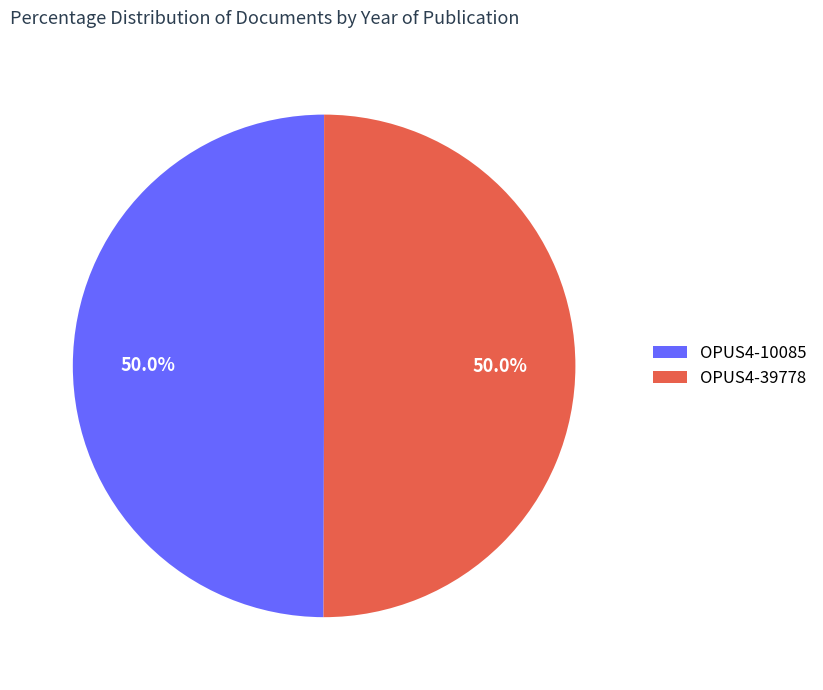

The OPUS4-39778 slice represents 50% of the pie. True or false?

True